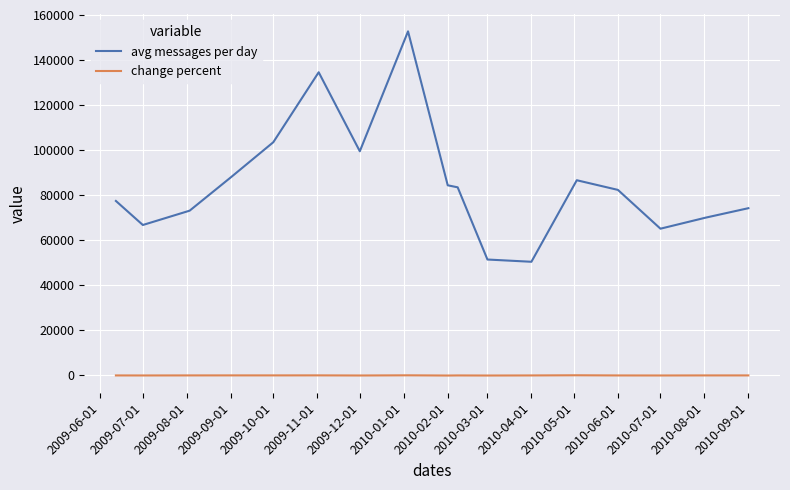

How many distinct data groups are displayed?

2